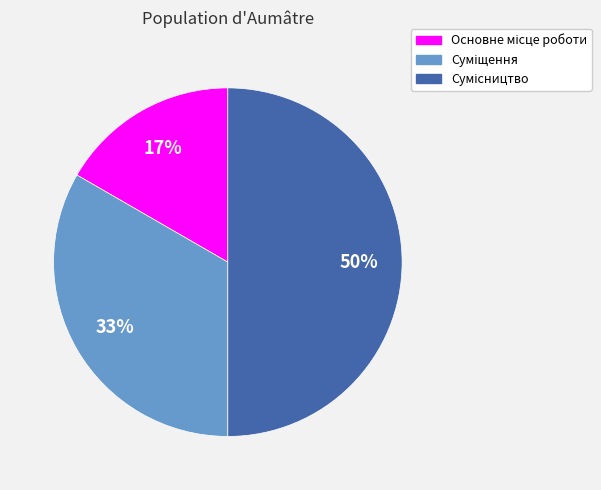

To the nearest percent, what is the difference between the largest and smallest slice percentages?

33%